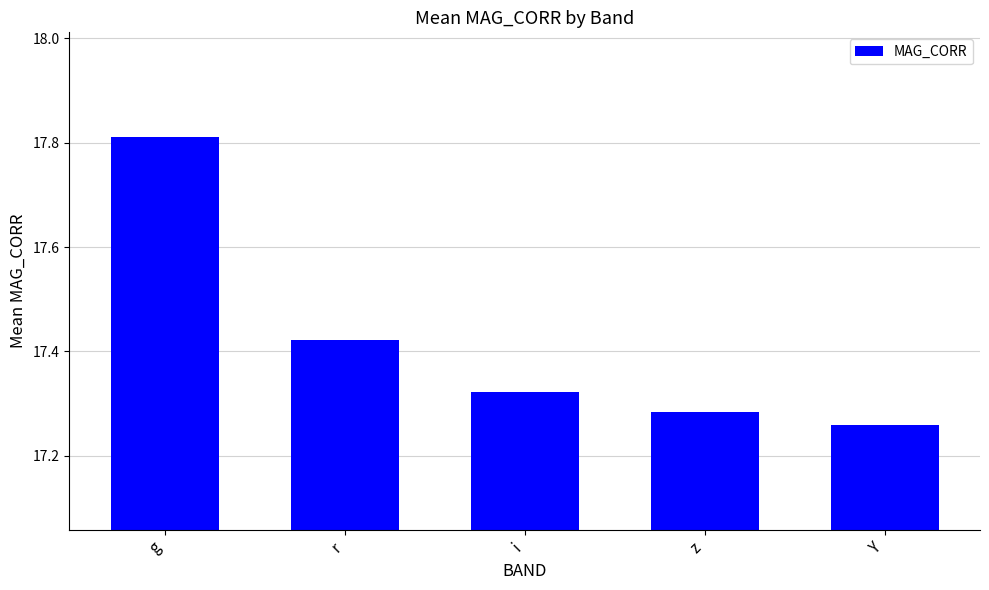

List the labels in order of value, smallest first.

Y, z, i, r, g